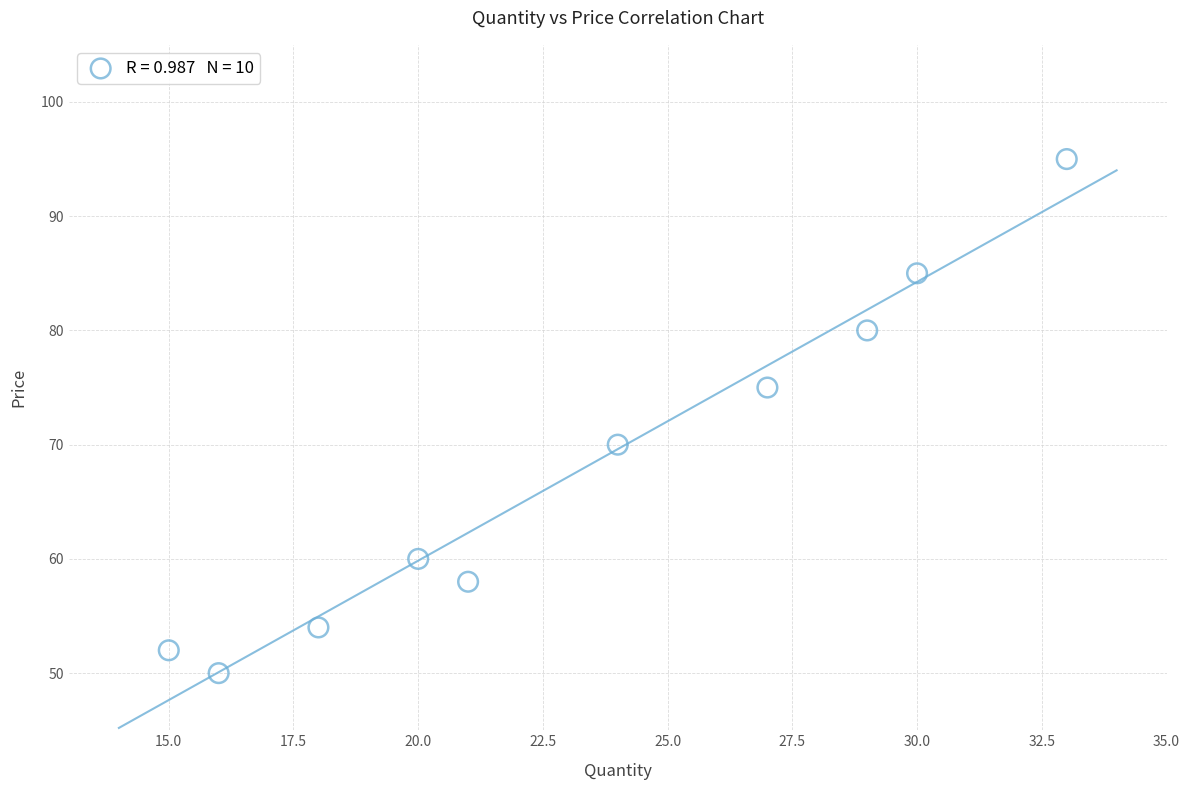

What is the average Y value?

68